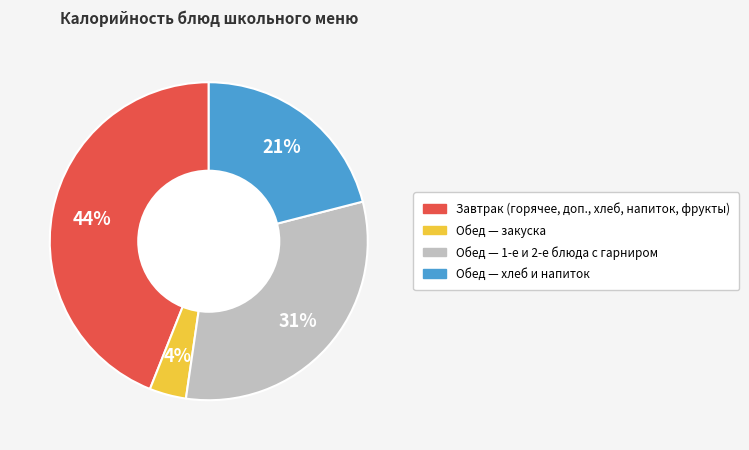

To the nearest percent, what is the difference between the largest and smallest slice percentages?

40%